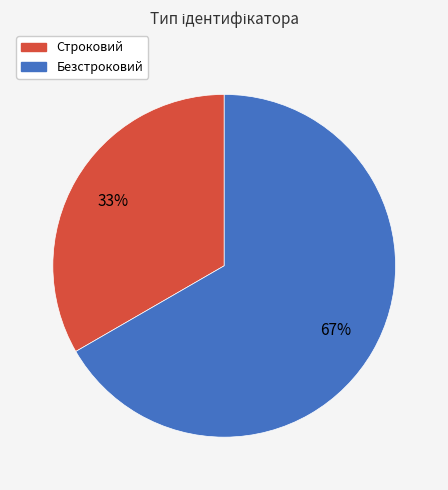

To the nearest percent, what is the combined percentage of Безстроковий and Строковий?

100%